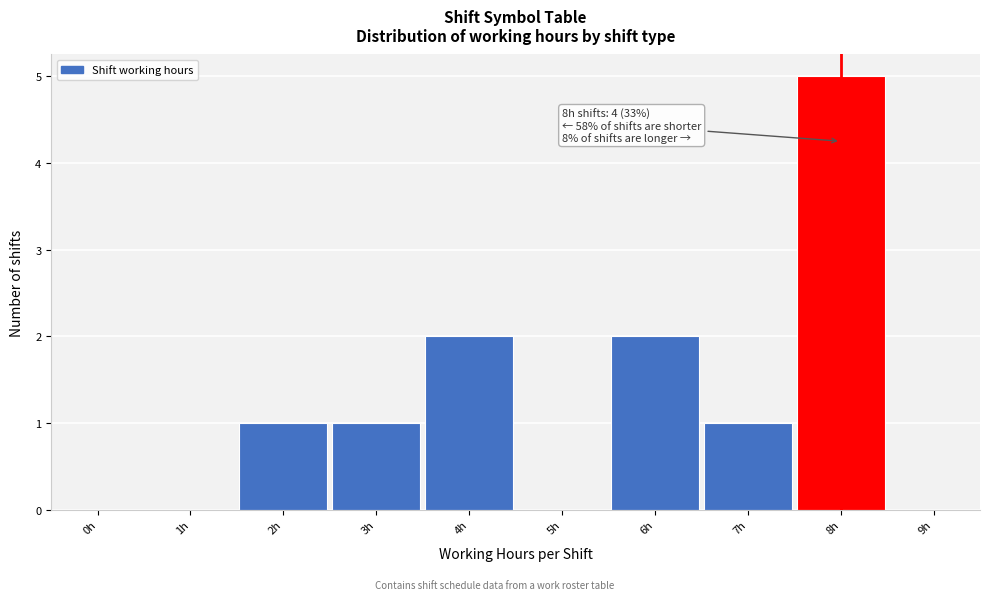

Reading left to right, list all the values displayed in this chart.

0h=0	1h=0	2h=1	3h=1	4h=2	5h=0	6h=2	7h=1	8h=5	9h=0